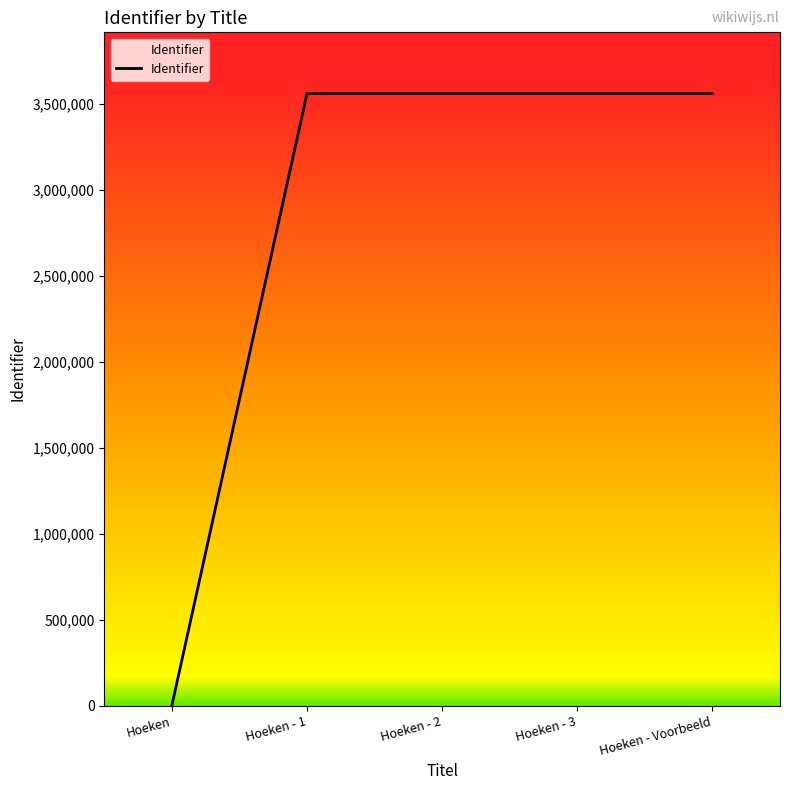

What is the average value?

2847418